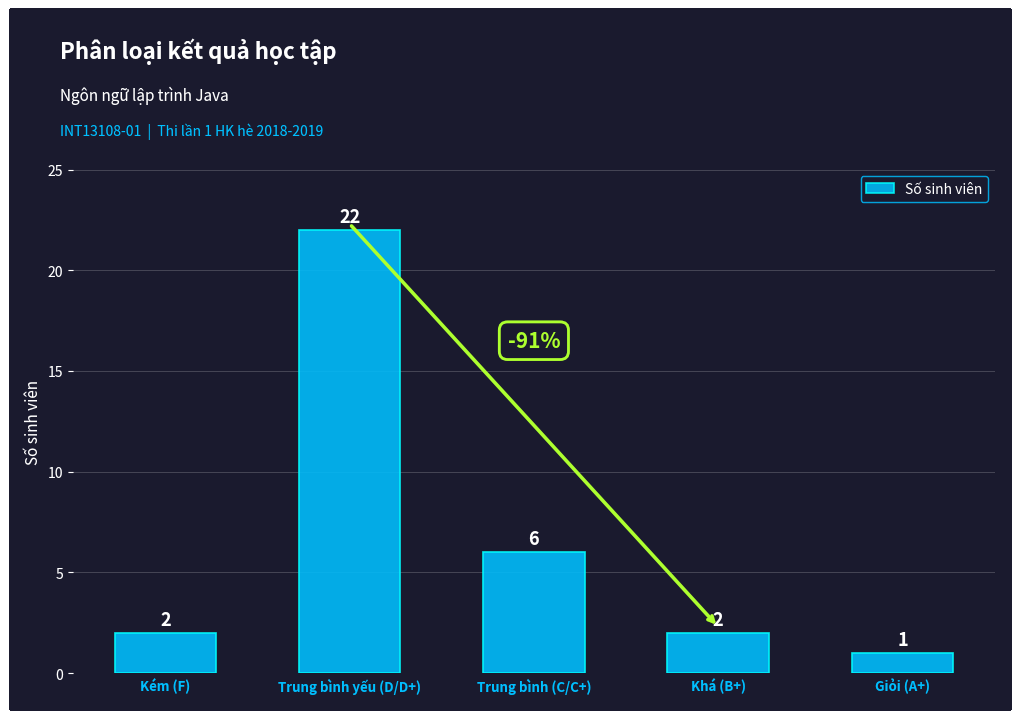

Reading left to right, transcribe all the data shown in this chart.

Kém (F)=2	Trung bình yếu (D/D+)=22	Trung bình (C/C+)=6	Khá (B+)=2	Giỏi (A+)=1